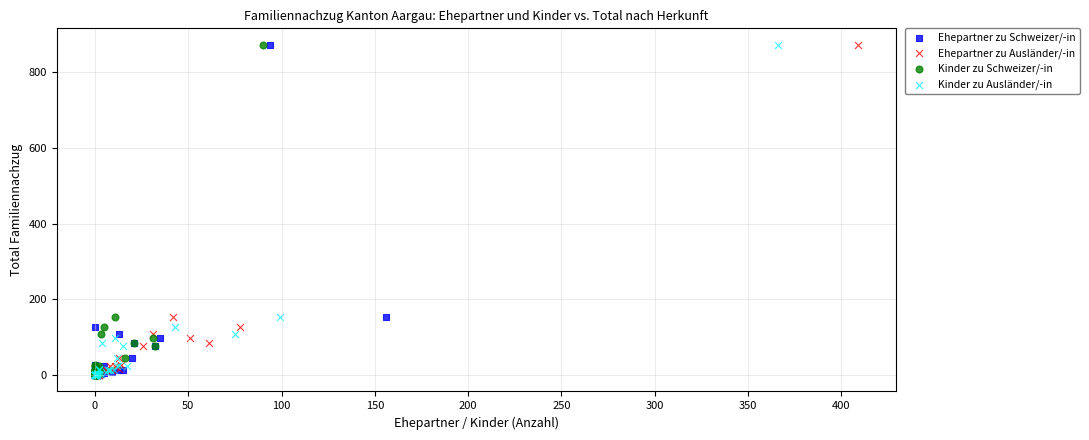

What are all the series names shown in the legend?

Ehepartner zu Schweizer/-in, Ehepartner zu Ausländer/-in, Kinder zu Schweizer/-in, Kinder zu Ausländer/-in